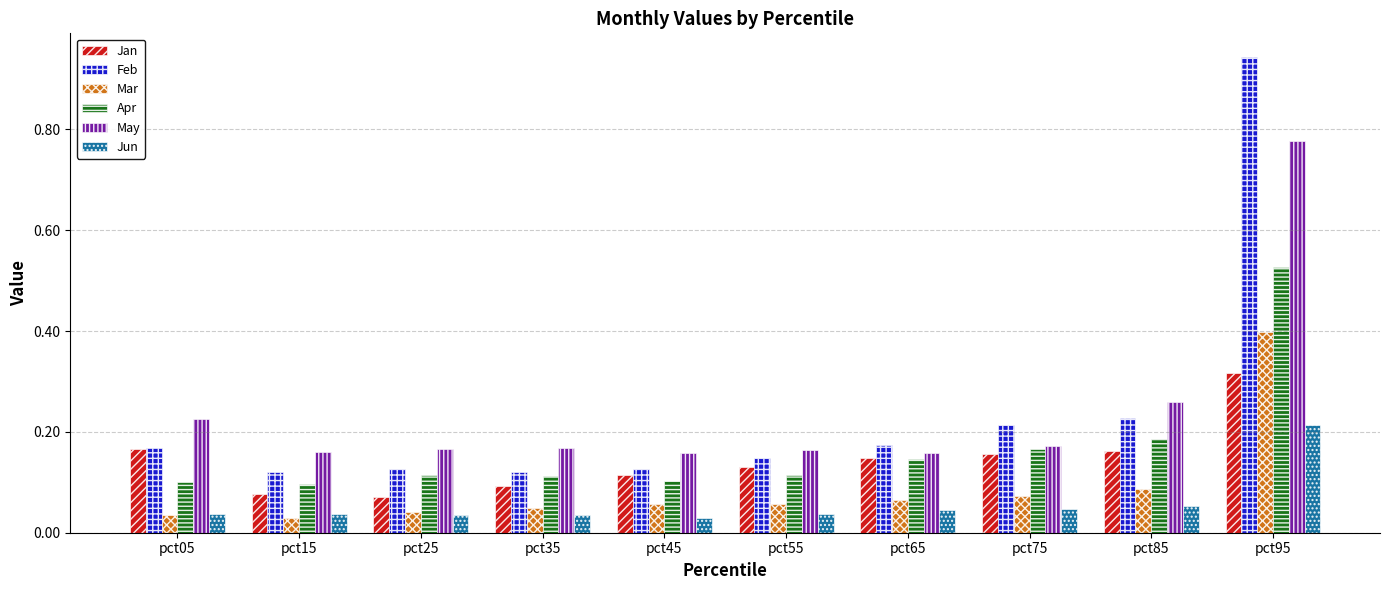

Is the value of Feb at pct55 greater than the value of Mar at pct95?

No